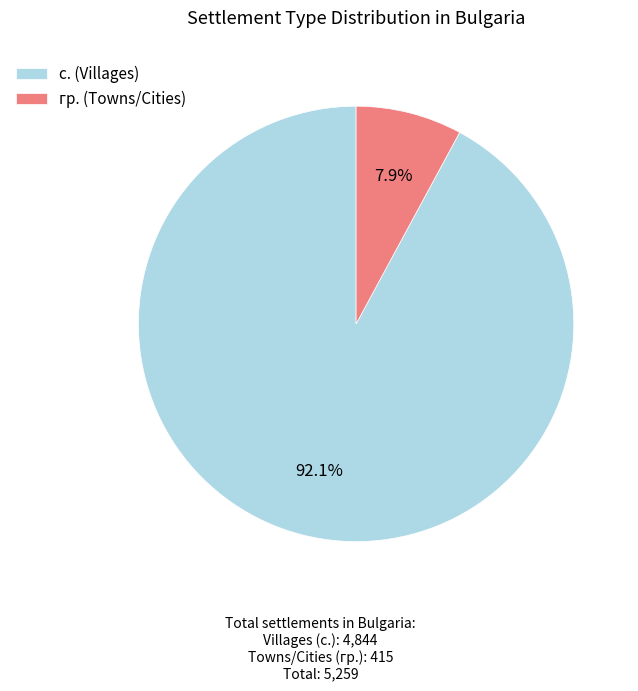

What is the total percentage of гр. (Towns/Cities) and с. (Villages)?

100.0%